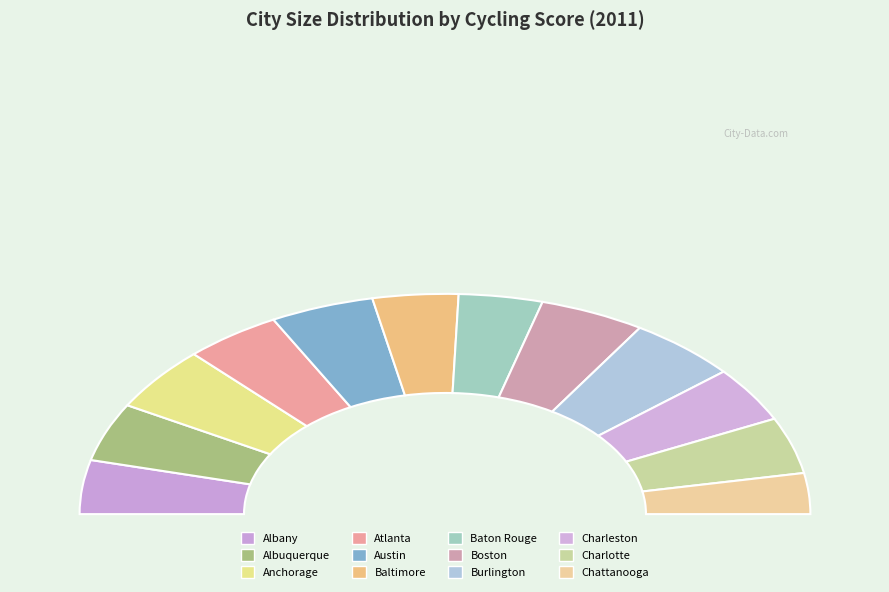

The Boston slice represents 16% of the pie. True or false?

False